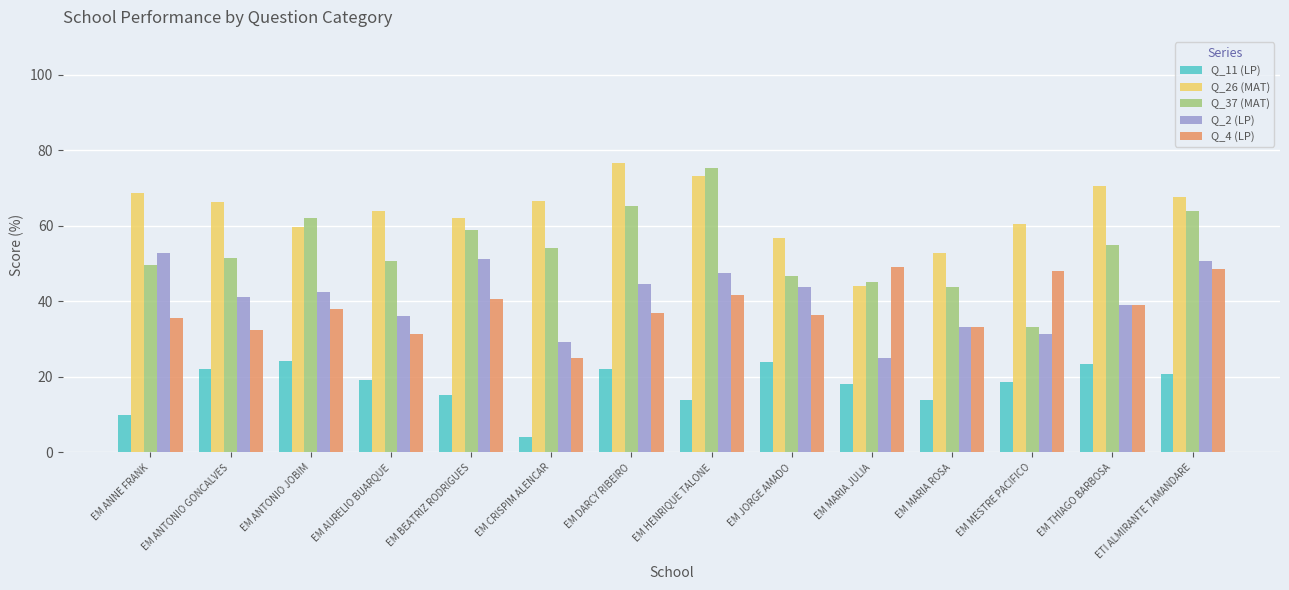

What is the value of the Q_4 (LP) bar at the 4th from the left?

31.3